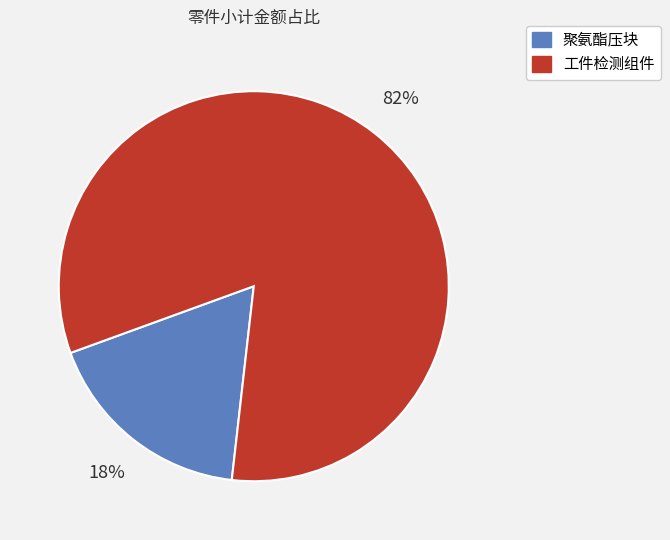

Combined, do 聚氨酯压块 and 工件检测组件 account for over 50%?

Yes